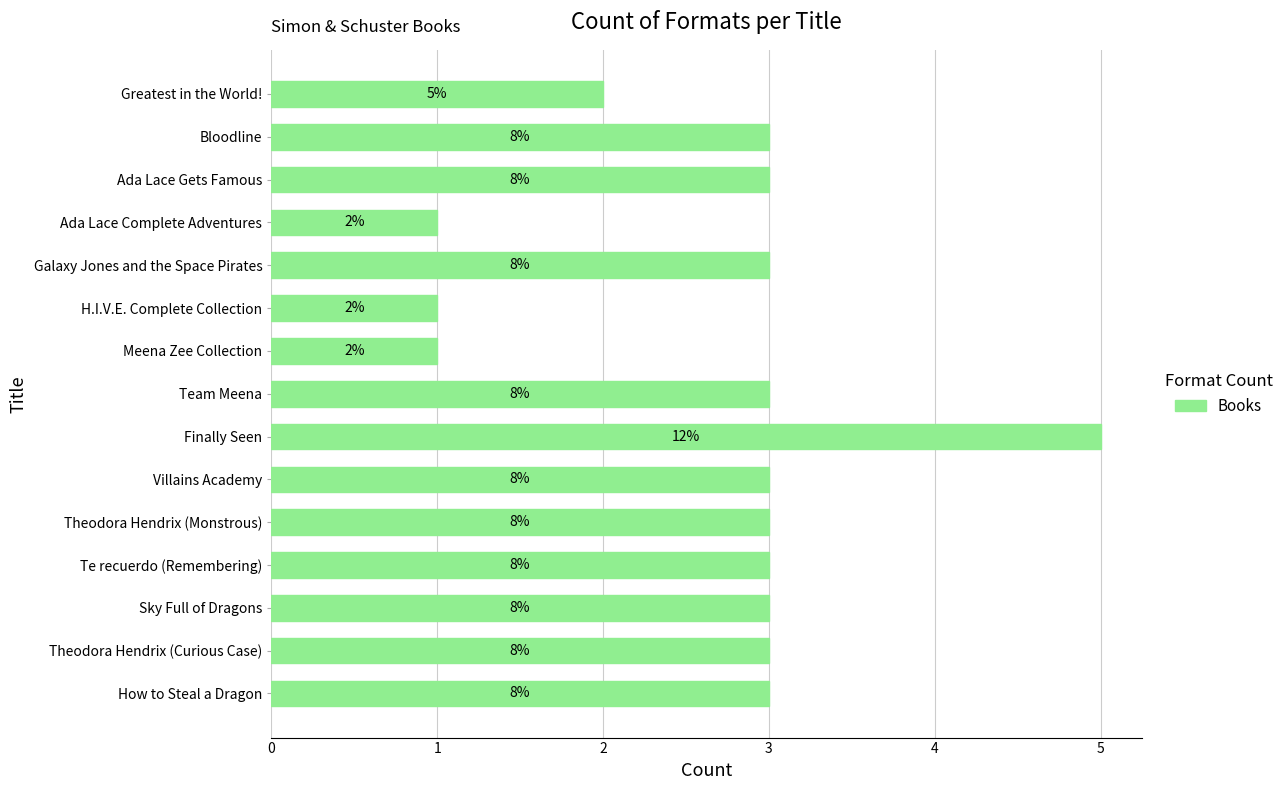

How many bars are there in total?

15